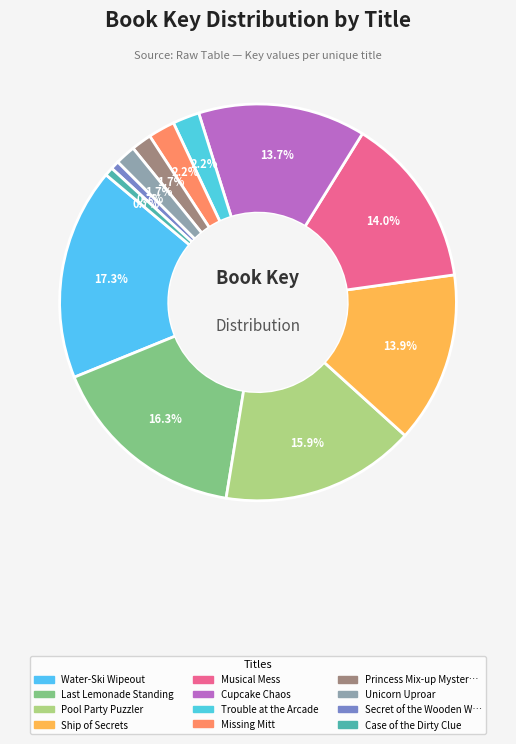

How many slices are in this pie chart?

12